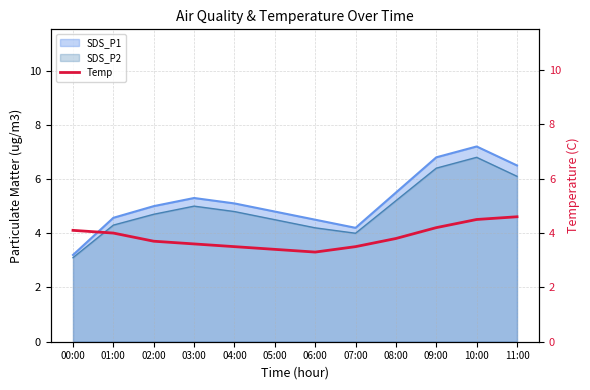

List the labels in order of value, largest first.

11:00, 10:00, 09:00, 00:00, 01:00, 08:00, 02:00, 03:00, 04:00, 07:00, 05:00, 06:00